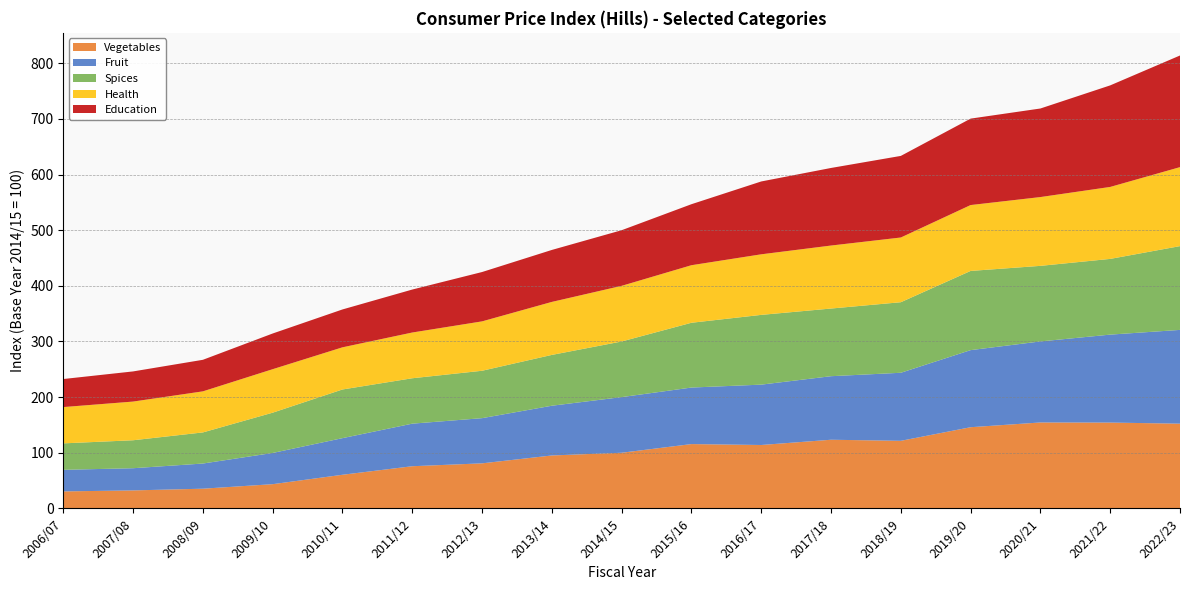

Reading left to right, list all the values displayed in this chart.

Vegetables: 2006/07=30.5	2007/08=32.3	2008/09=35.4	2009/10=43.5	2010/11=60.4	2011/12=75.8	2012/13=81.0	2013/14=95.1	2014/15=100.0	2015/16=115.6	2016/17=113.9	2017/18=123.4	2018/19=121.4	2019/20=145.9	2020/21=154.4	2021/22=154.3	2022/23=152.3
Fruit: 2006/07=38.8	2007/08=39.9	2008/09=45.2	2009/10=56.1	2010/11=65.8	2011/12=76.5	2012/13=81.2	2013/14=89.4	2014/15=100.0	2015/16=101.6	2016/17=108.5	2017/18=114.2	2018/19=122.3	2019/20=138.6	2020/21=145.7	2021/22=158.1	2022/23=168.5
Spices: 2006/07=47.5	2007/08=50.3	2008/09=55.9	2009/10=72.4	2010/11=87.5	2011/12=81.6	2012/13=85.2	2013/14=91.3	2014/15=100.0	2015/16=116.4	2016/17=125.4	2017/18=121.6	2018/19=126.8	2019/20=142.4	2020/21=135.8	2021/22=136.1	2022/23=150.6
Health: 2006/07=65.2	2007/08=69.5	2008/09=73.8	2009/10=78.2	2010/11=75.8	2011/12=82.2	2012/13=88.8	2013/14=95.3	2014/15=100.0	2015/16=103.4	2016/17=108.9	2017/18=113.2	2018/19=116.3	2019/20=118.4	2020/21=123.7	2021/22=129.3	2022/23=142.0
Education: 2006/07=50.4	2007/08=54.2	2008/09=56.7	2009/10=64.2	2010/11=68.1	2011/12=77.2	2012/13=88.7	2013/14=93.4	2014/15=100.0	2015/16=109.7	2016/17=130.9	2017/18=139.4	2018/19=146.7	2019/20=155.4	2020/21=159.2	2021/22=182.5	2022/23=200.7